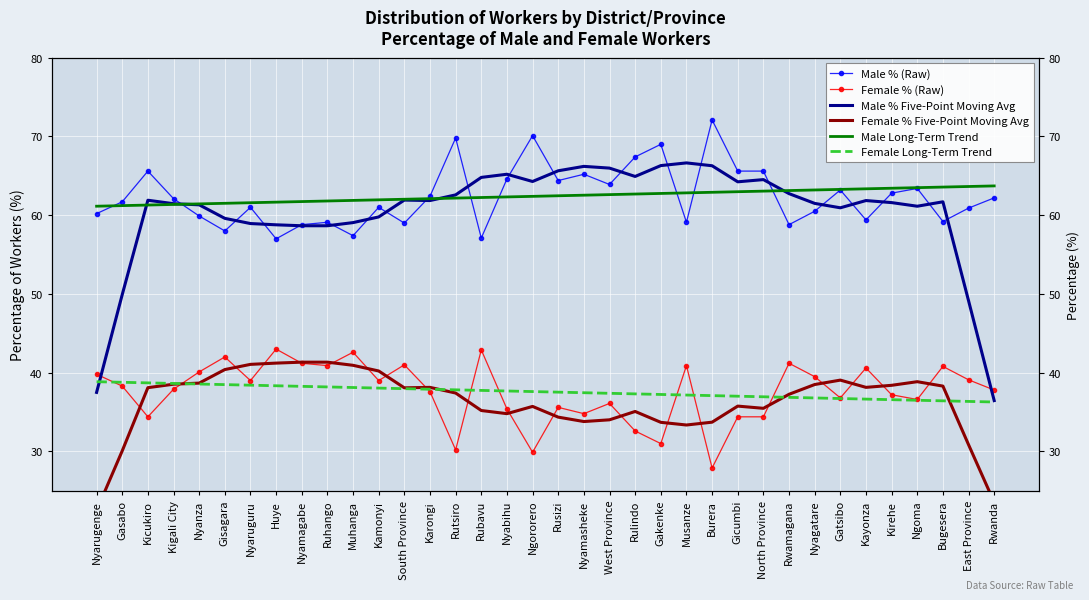

What is the difference between the maximum and minimum values in the Male Long-Term Trend series?

2.6